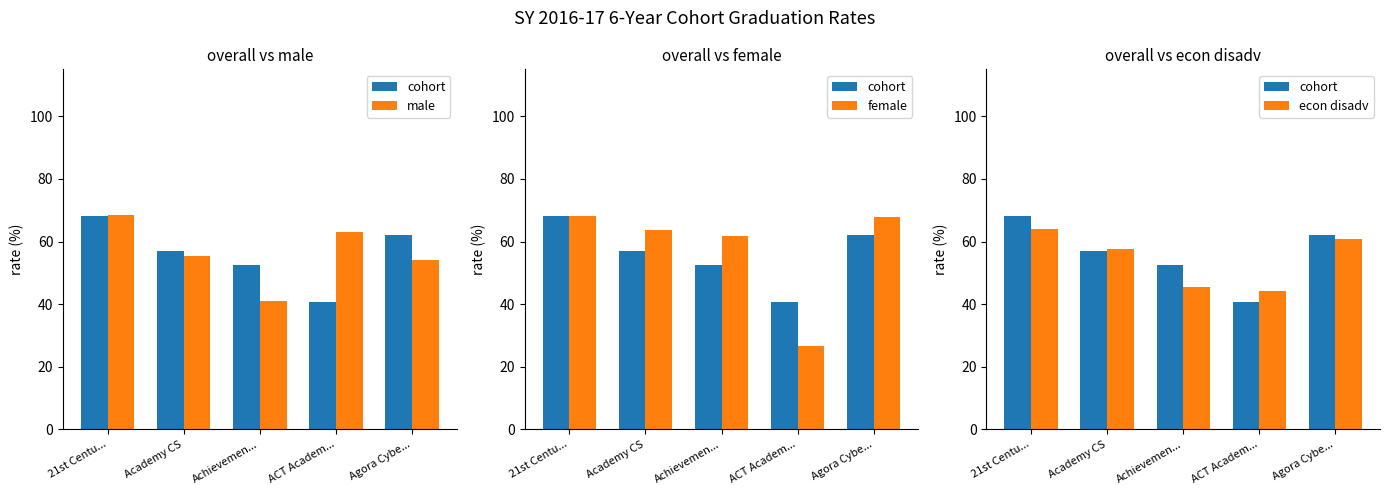

What is the approximate value of male at Academy CS?

55.3